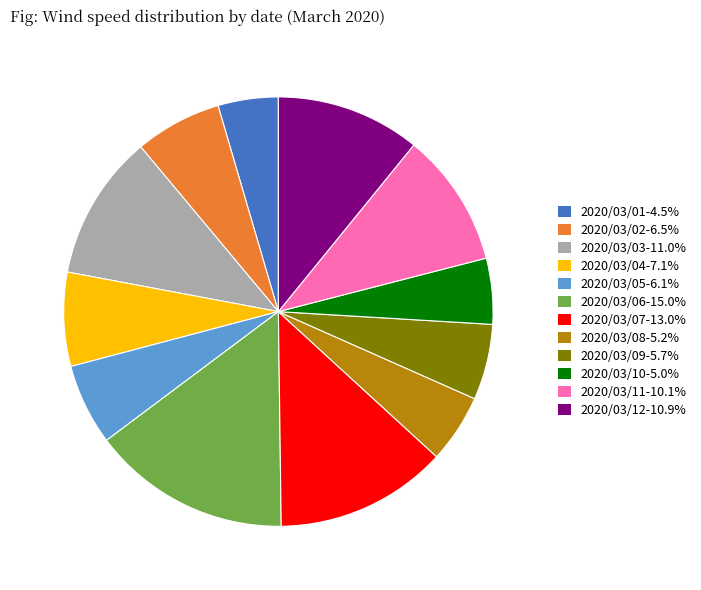

What is the ratio of the value at 2020/03/03 to the value at 2020/03/02?

1.7